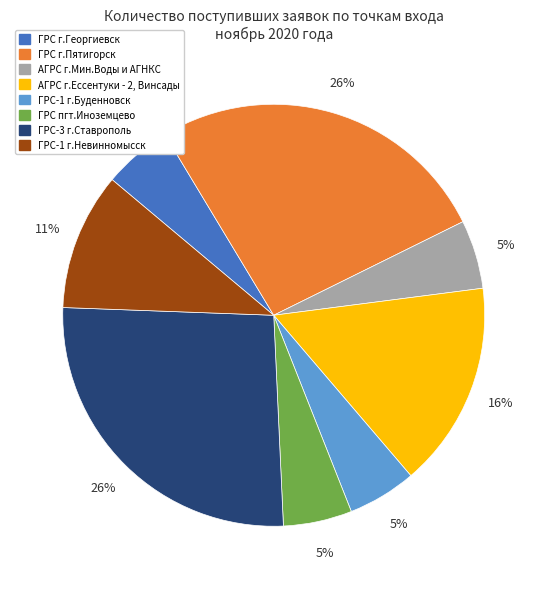

What is the ratio of the value at ГРС г.Георгиевск to the value at АГРС г.Ессентуки - 2, Винсады?

0.3